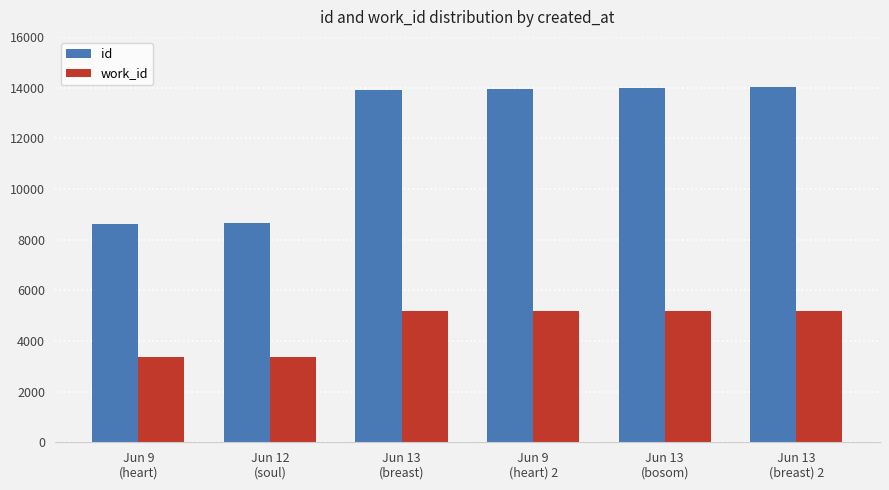

At Jun 12
(soul), list the series in order from smallest to largest.

work_id, id